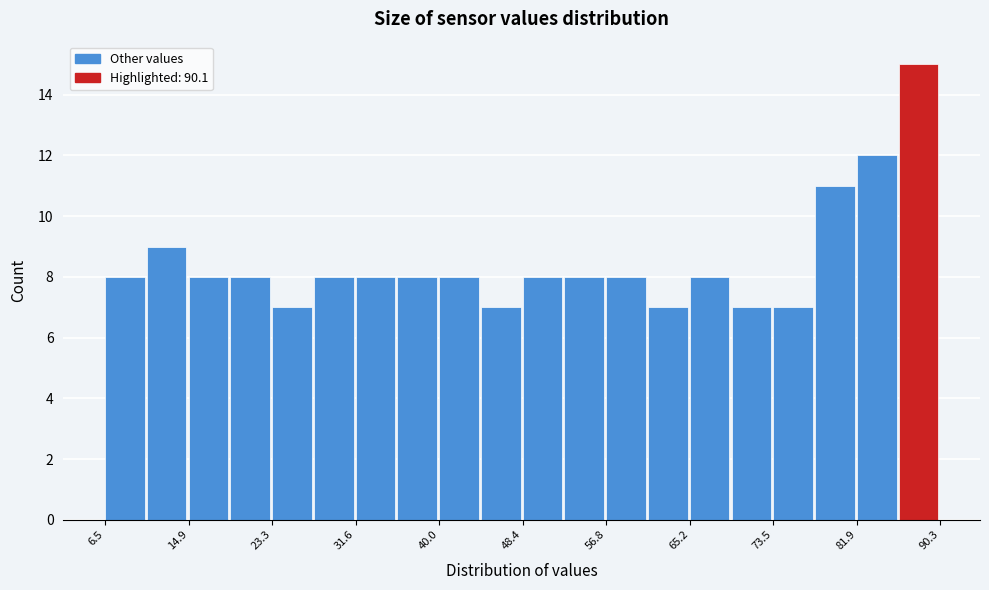

How tall is the bar that spans 36 to 40 on the x-axis? Neither the bar edges nor the heights are printed on the chart, so give them approximately, as read against the axes.

8